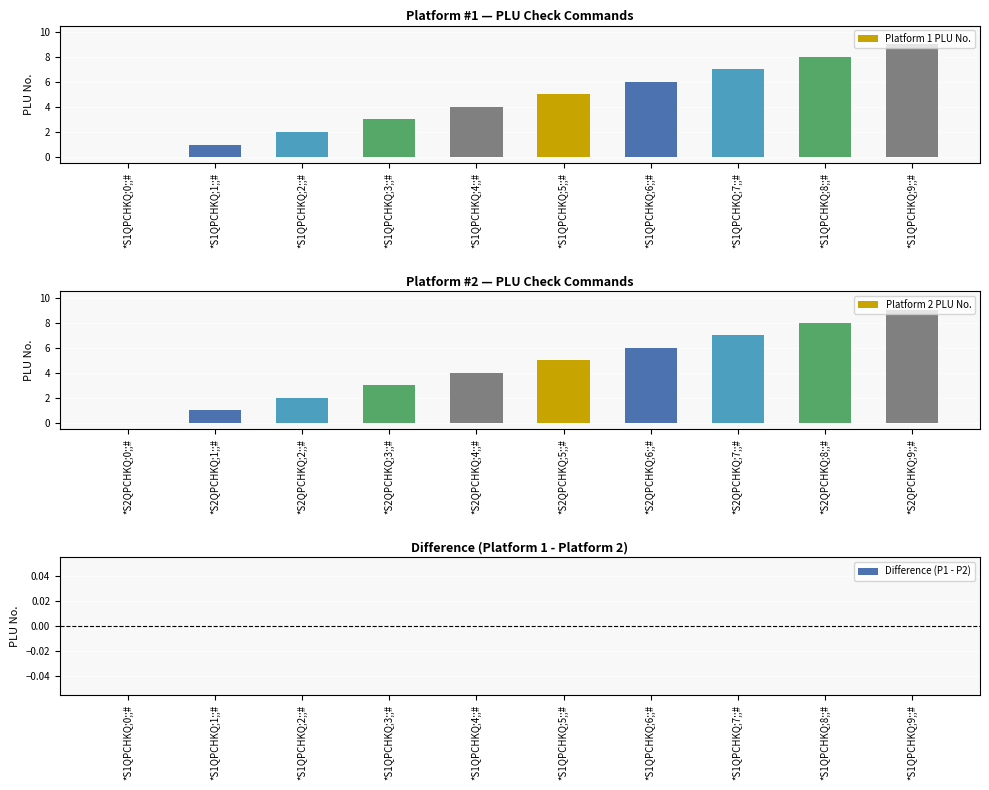

Read the Platform 2 PLU No. value at *S2QPCHKQ;9;;#.

9